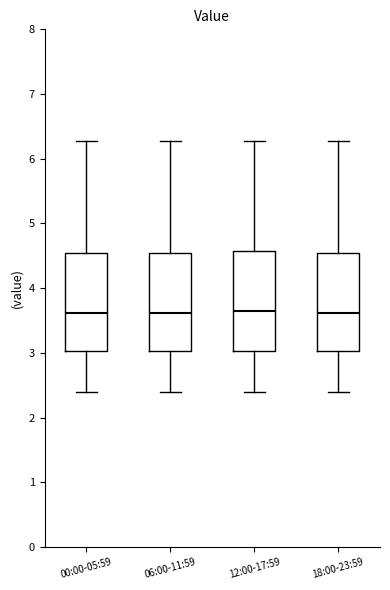

Reading left to right, read every box against the y-axis: the position of its median line, the range the box covers, and the ends of its whiskers. The values are not printed on the chart, so give them approximately, as read against the axis.

00:00-05:59: median 3.6, box 3.0 to 4.5, whiskers 2.4 to 6.3
06:00-11:59: median 3.6, box 3.0 to 4.5, whiskers 2.4 to 6.3
12:00-17:59: median 3.7, box 3.0 to 4.6, whiskers 2.4 to 6.3
18:00-23:59: median 3.6, box 3.0 to 4.5, whiskers 2.4 to 6.3